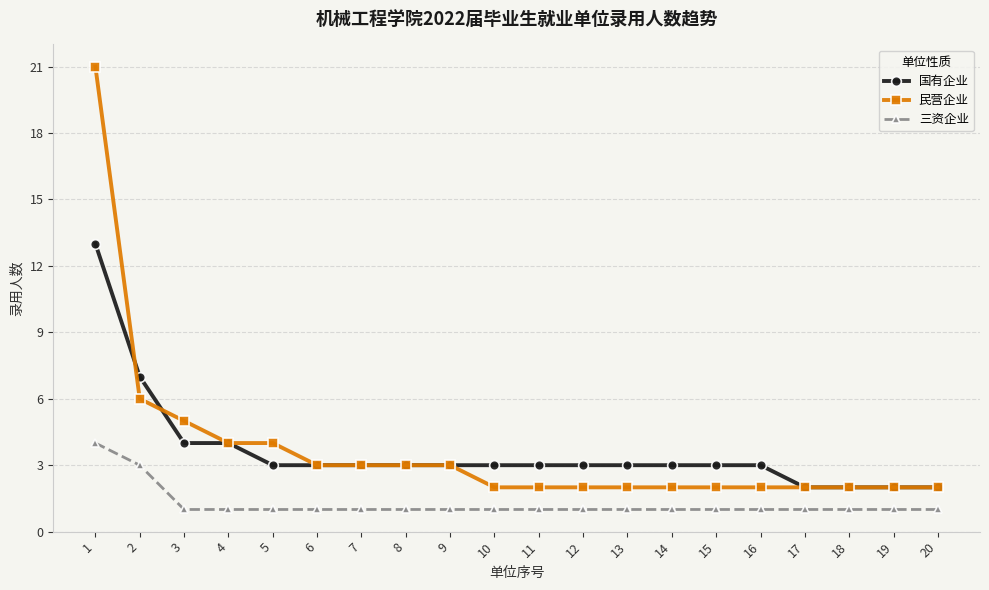

At which category is the sum across all series the highest?

1